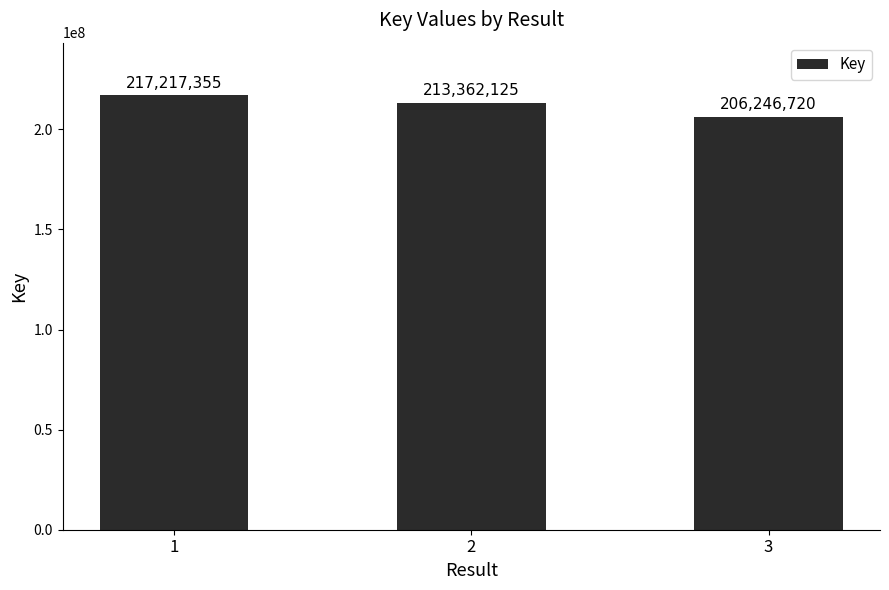

The chart shows a value of 213362125 at 2. True or false?

True